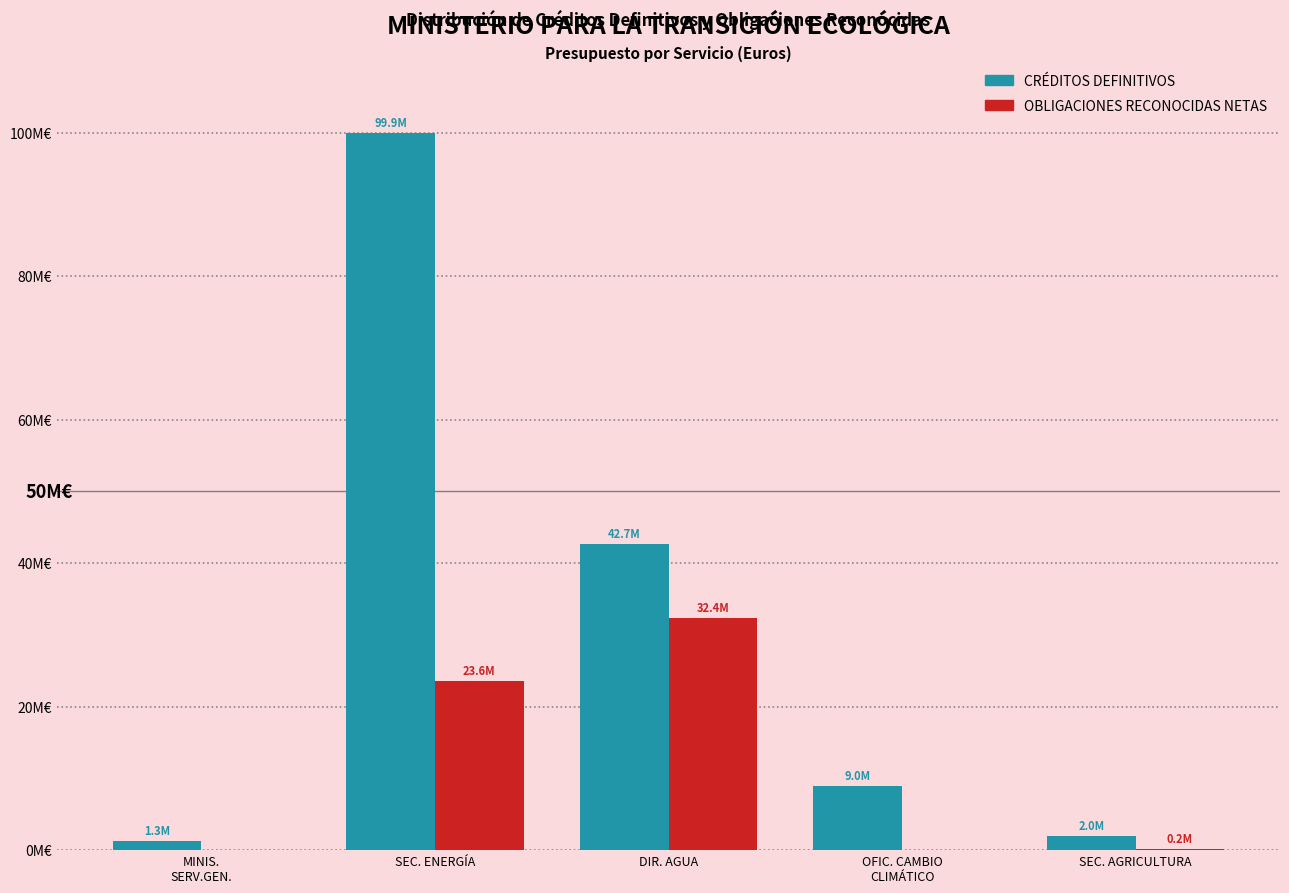

What are all the series names shown in the legend?

CRÉDITOS DEFINITIVOS, OBLIGACIONES RECONOCIDAS NETAS